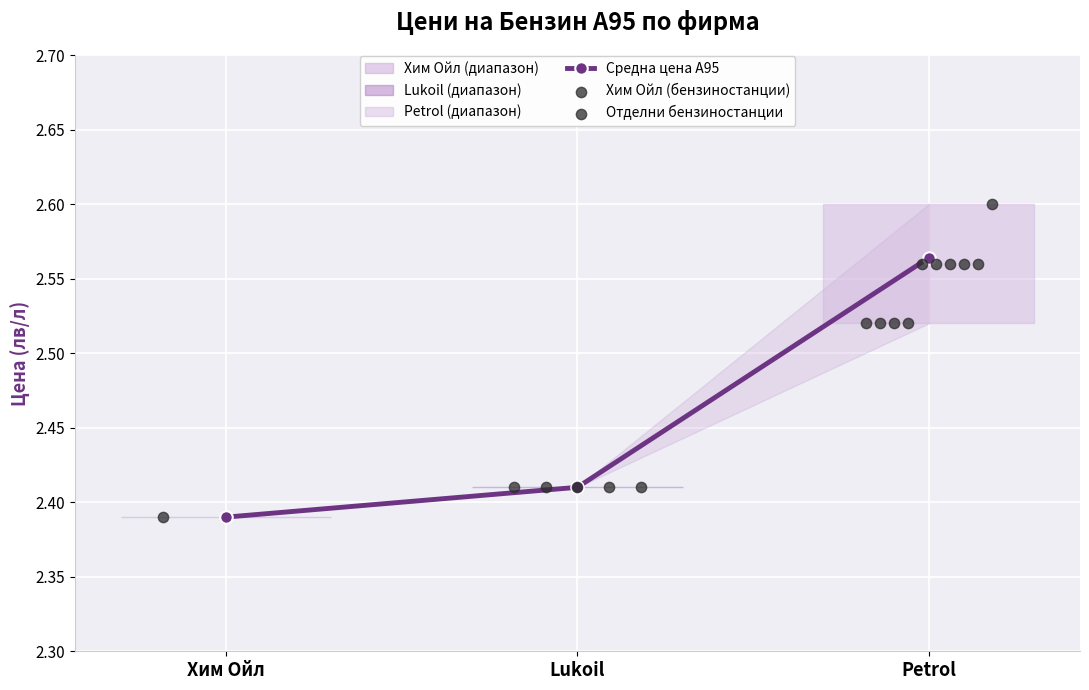

Which has a higher value, Хим Ойл or Lukoil?

Lukoil